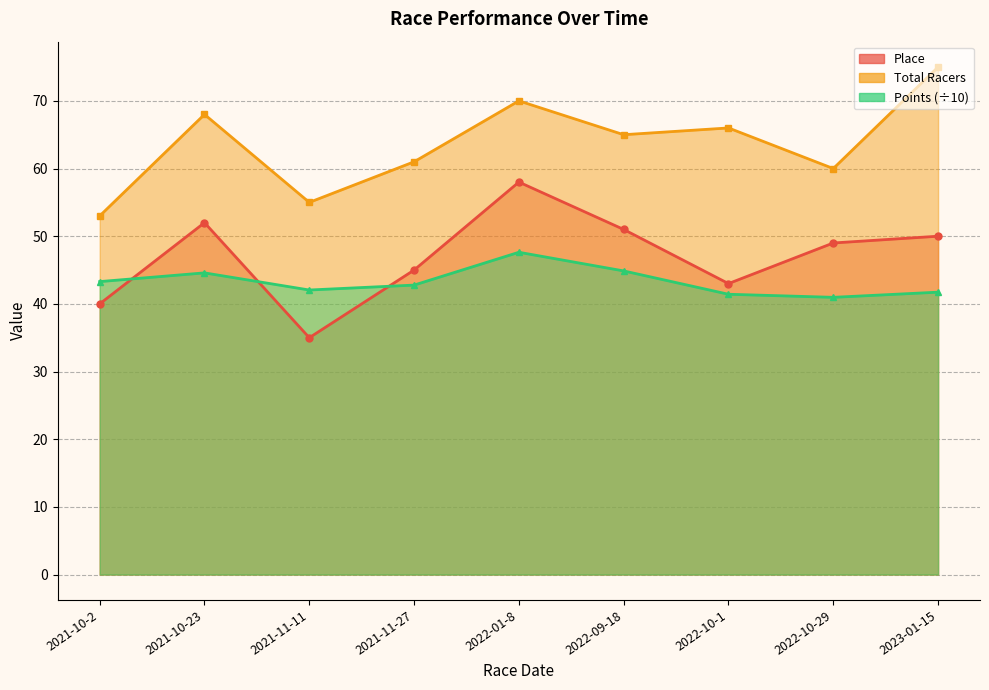

How many interior local valleys does the Total Racers series have?

3